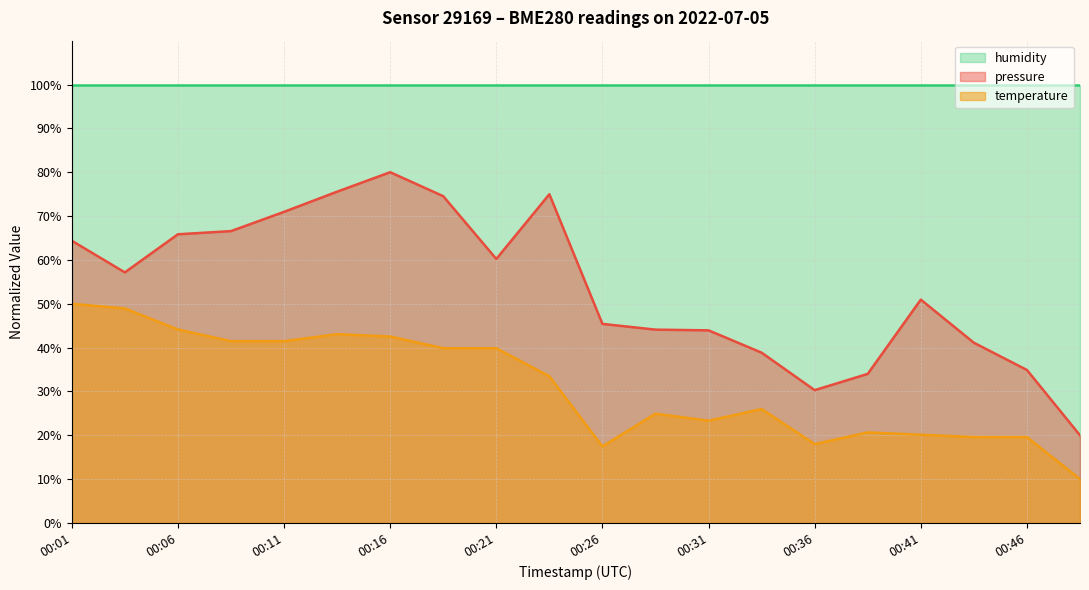

What are all the series names shown in the legend?

humidity, pressure, temperature